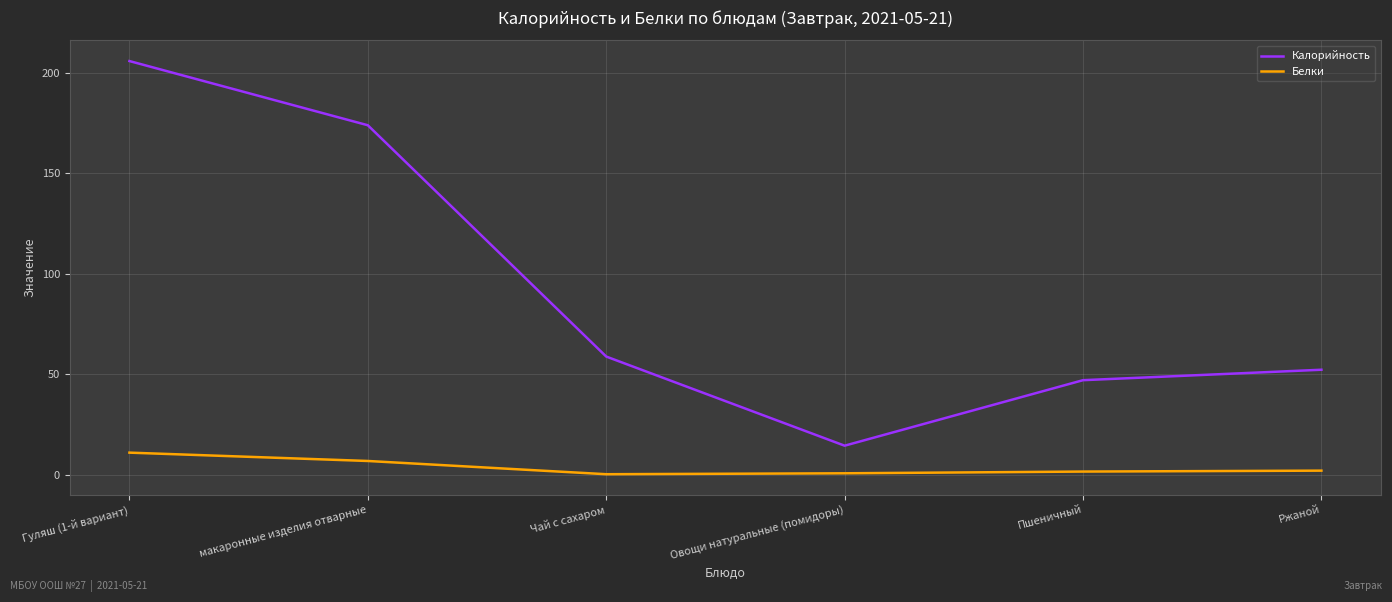

Which series has the largest total across all categories?

Калорийность